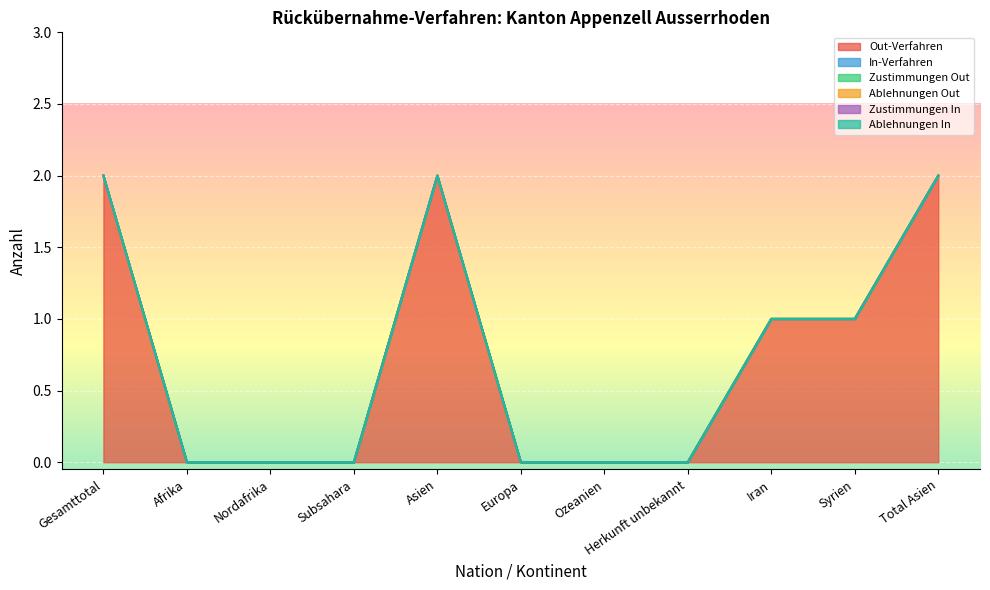

Rank the categories by Ablehnungen Out value from lowest to highest.

Gesamttotal, Afrika, Nordafrika, Subsahara, Asien, Europa, Ozeanien, Herkunft unbekannt, Iran, Syrien, Total Asien